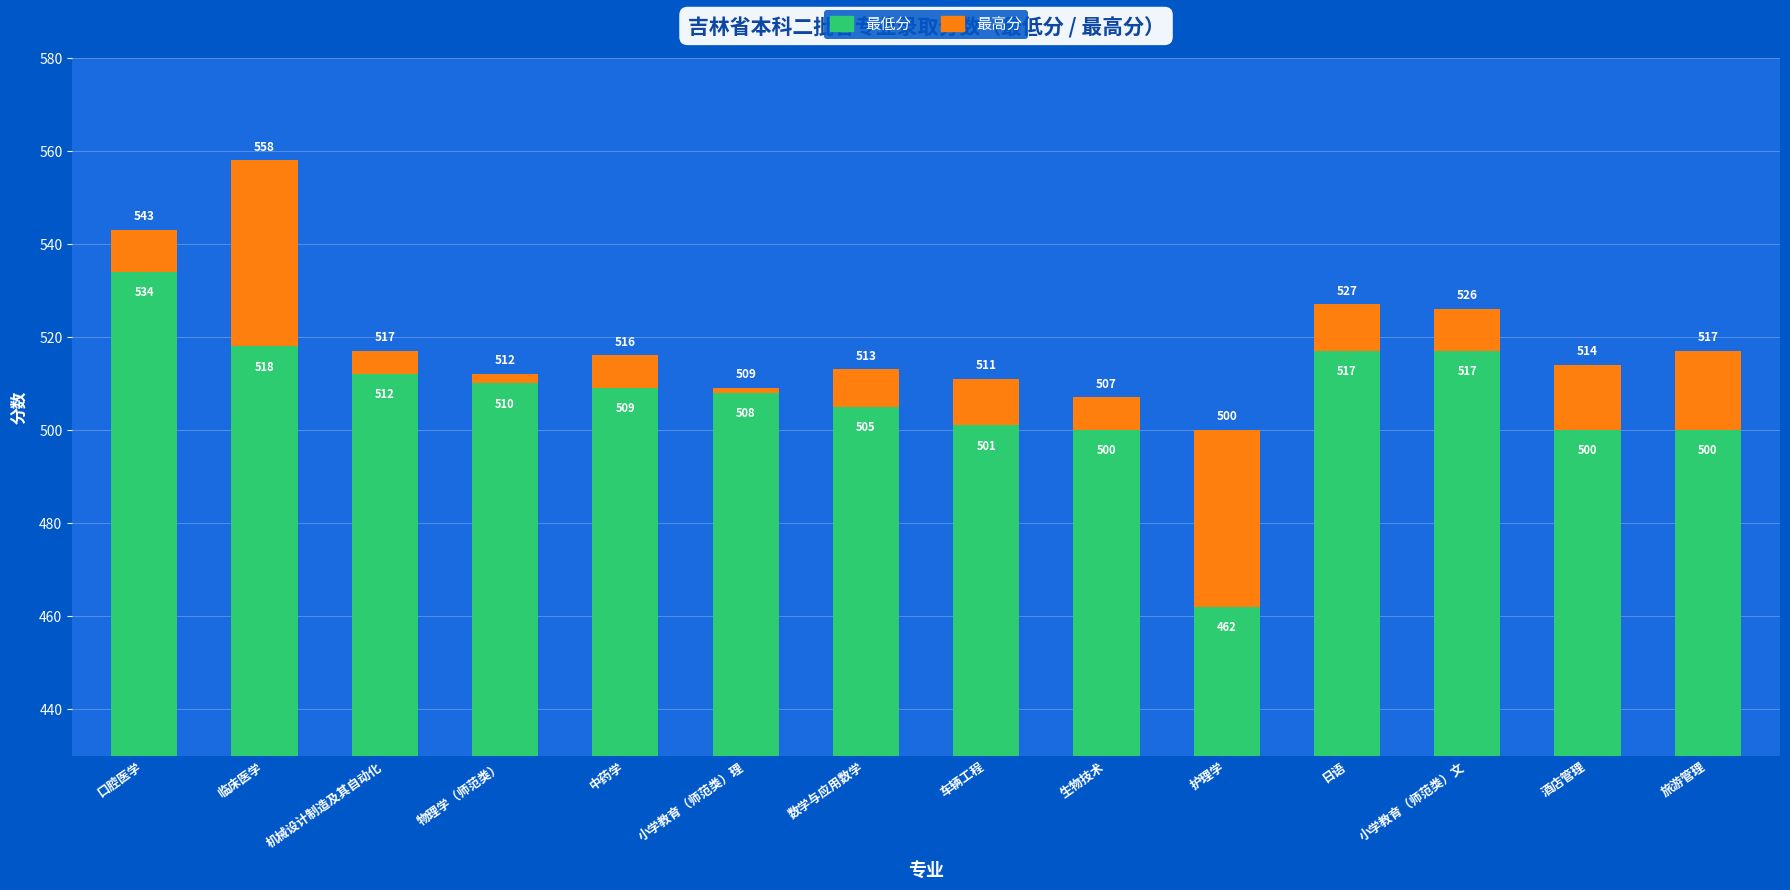

What is the difference between the 最高分 values at 机械设计制造及其自动化 and 旅游管理?

12